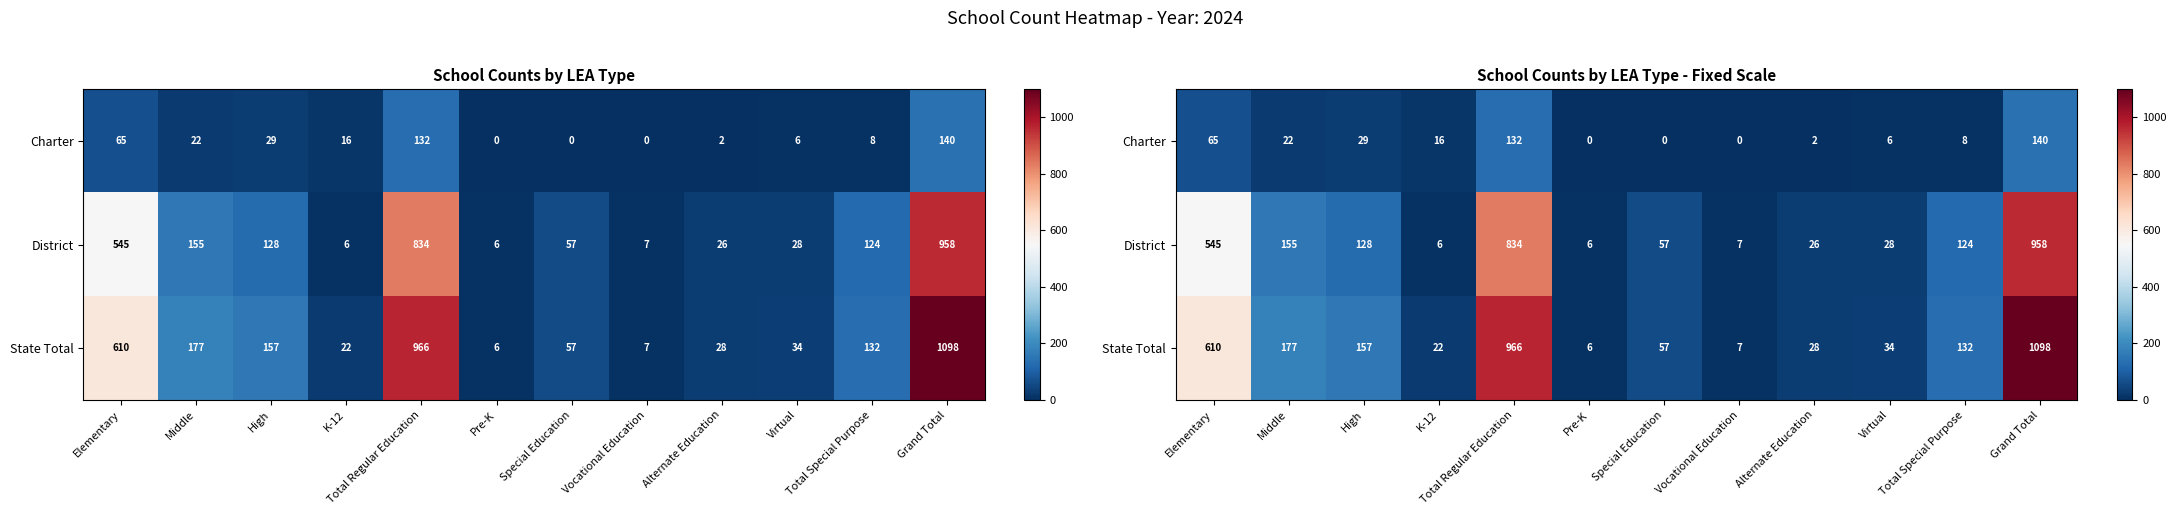

What is the average value of the State Total series?

274